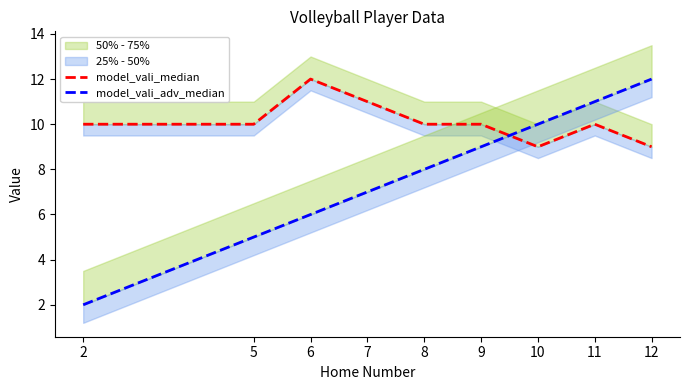

At which label does model_vali_adv_median reach its peak?

12